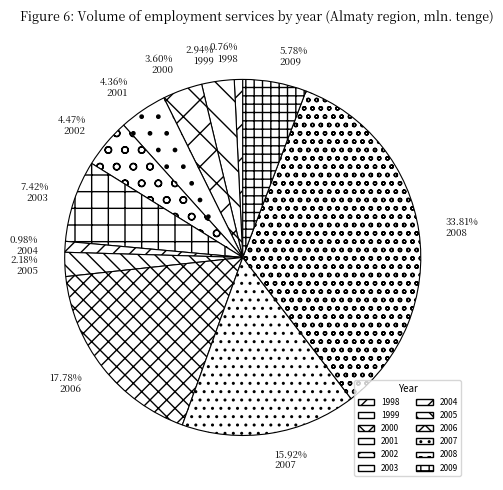

To the nearest percent, what is the difference between the 2002 and 2007 slice percentages?

11%